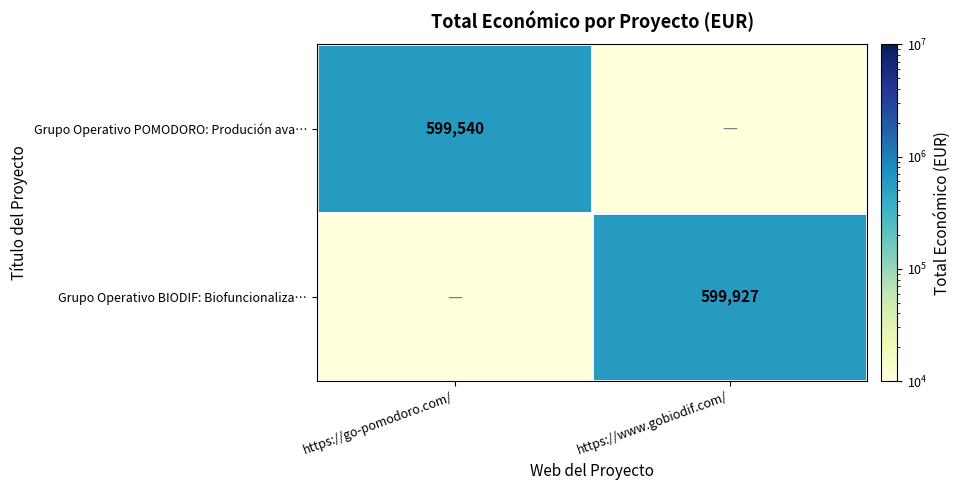

The Grupo Operativo POMODORO: Produción ava… series shows 599540 at https://go-pomodoro.com/. True or false?

True